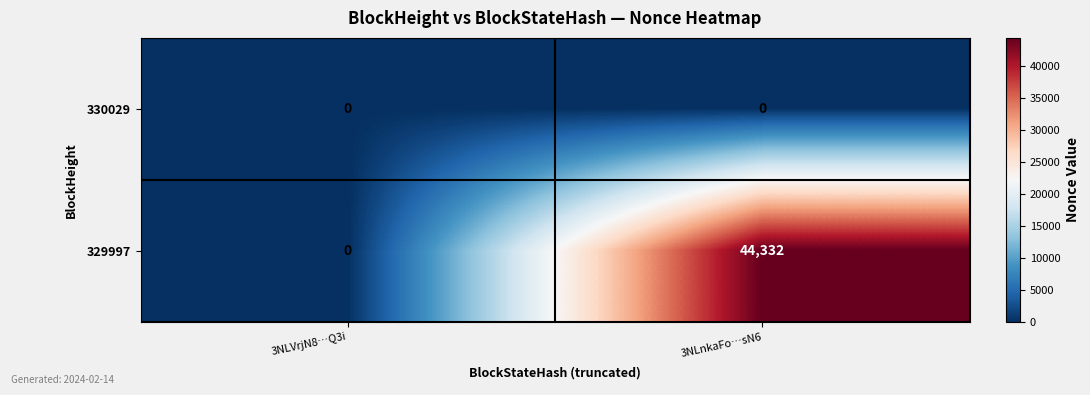

What is the difference between the maximum and minimum values in the 329997 series?

44332